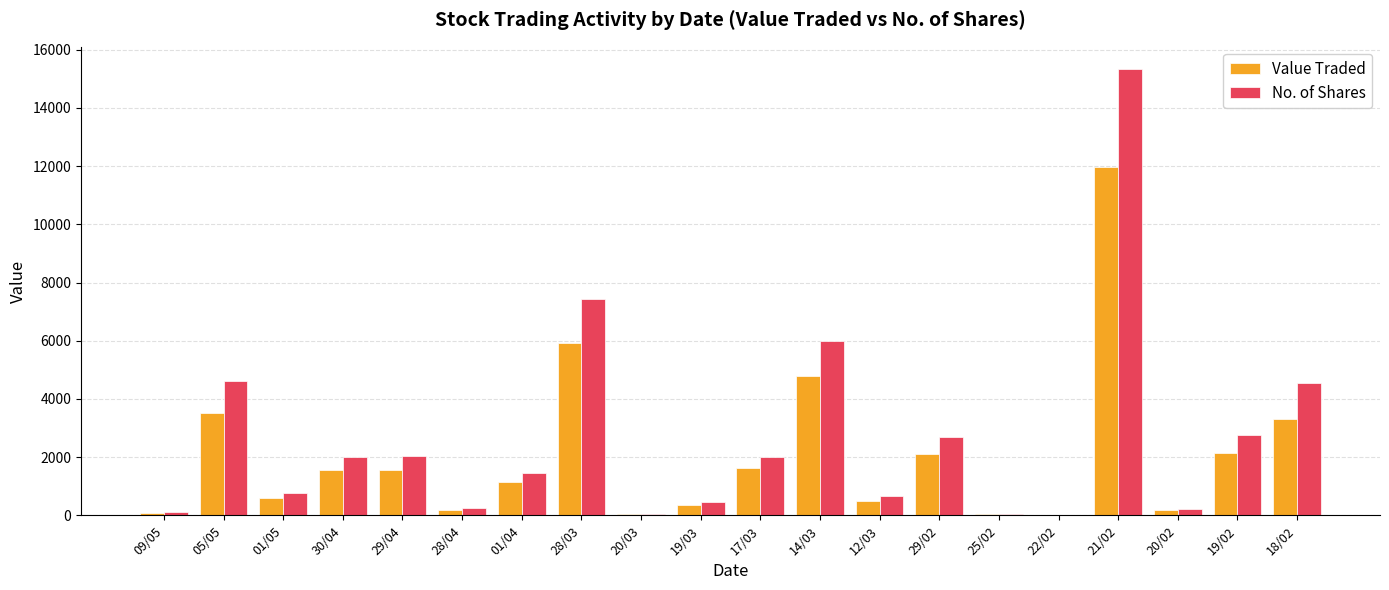

Which series has the widest spread of values?

No. of Shares